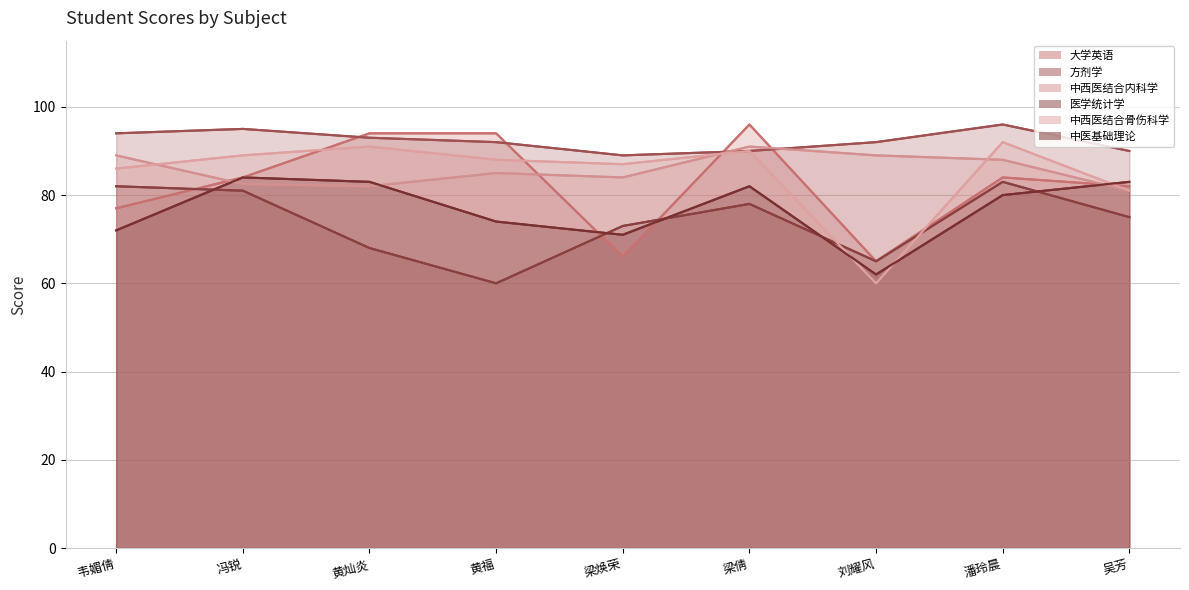

What is the sum of all 中西医结合内科学 values?

771.5